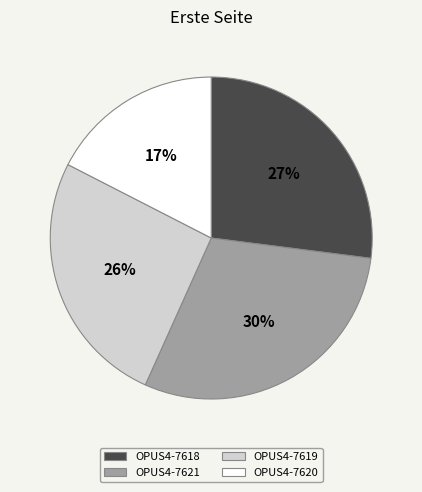

Which has a higher value, OPUS4-7621 or OPUS4-7620?

OPUS4-7621